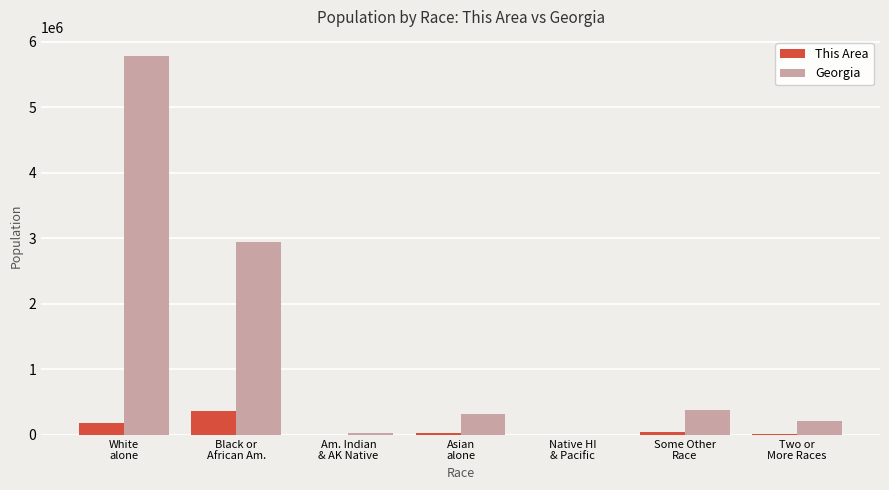

Which series has the largest total across all categories?

Georgia